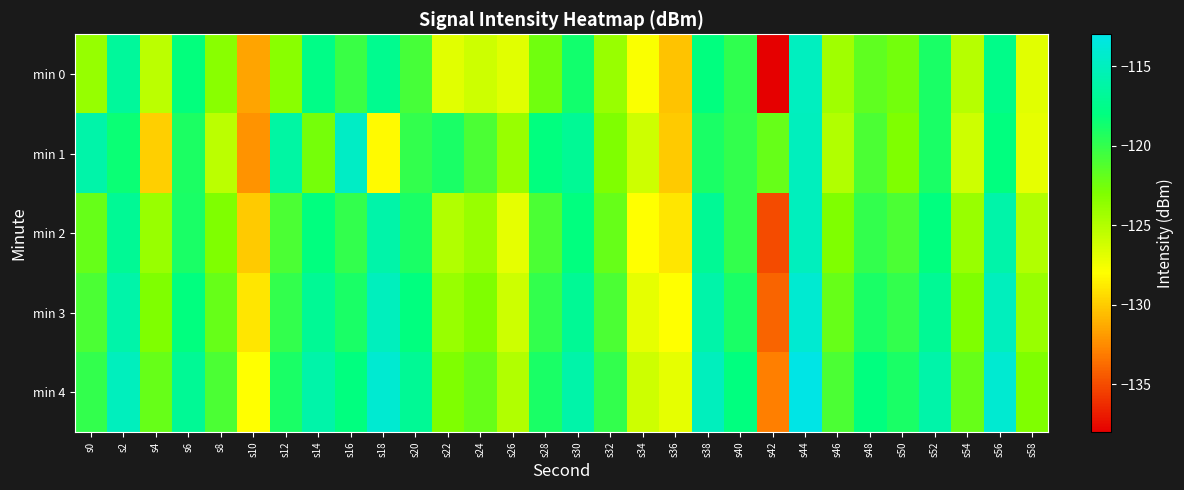

Count the number of categories in the chart.

30